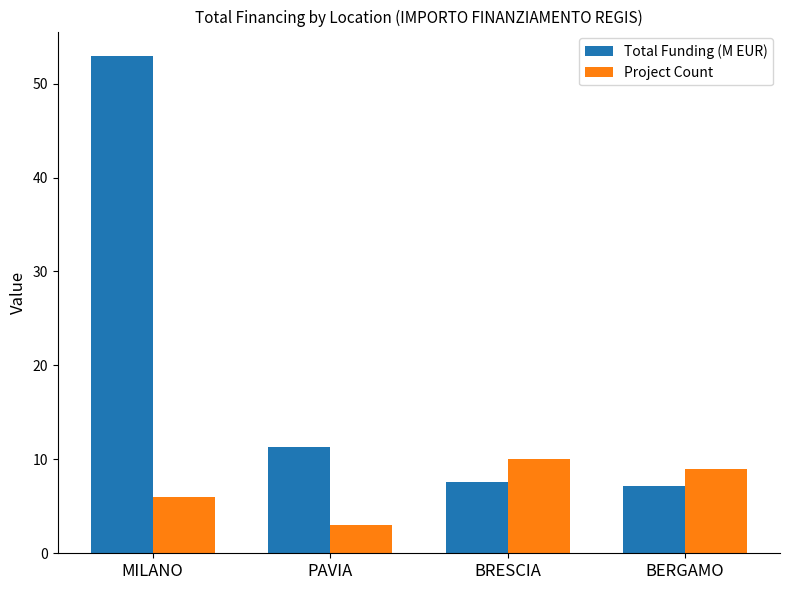

How many series are shown in this chart?

2